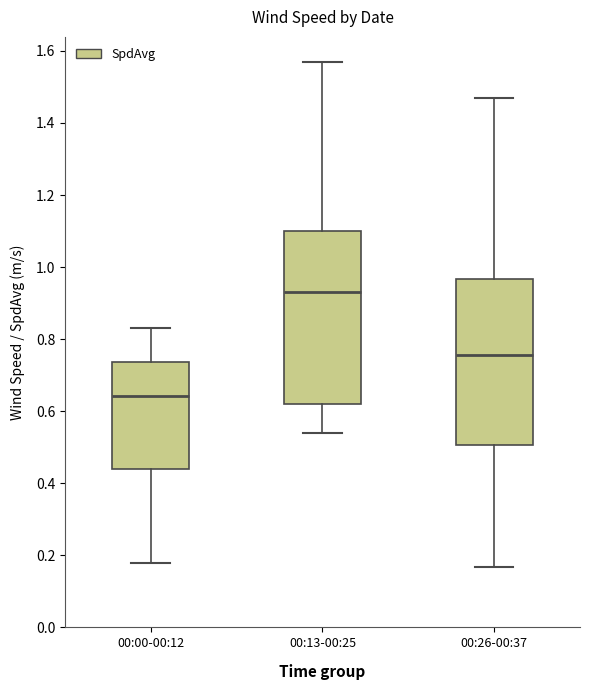

Where does the upper whisker of the box for 00:26-00:37 end on the y-axis? The values are not printed on the chart, so give them approximately, as read against the axis.

1.46